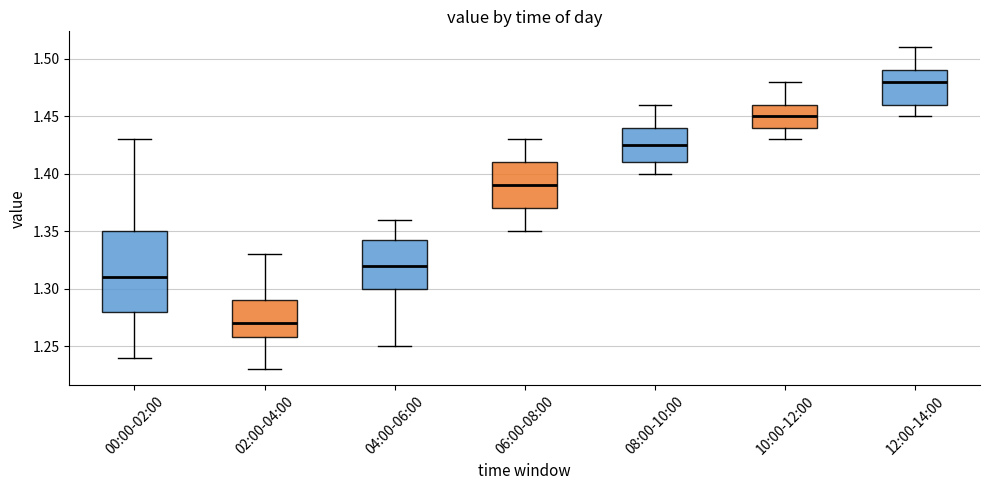

Reading left to right, read every box against the y-axis: the position of its median line, the range the box covers, and the ends of its whiskers. The values are not printed on the chart, so give them approximately, as read against the axis.

00:00-02:00: median 1.310, box 1.280 to 1.350, whiskers 1.240 to 1.430
02:00-04:00: median 1.270, box 1.260 to 1.290, whiskers 1.230 to 1.330
04:00-06:00: median 1.320, box 1.300 to 1.345, whiskers 1.250 to 1.360
06:00-08:00: median 1.390, box 1.370 to 1.410, whiskers 1.350 to 1.430
08:00-10:00: median 1.425, box 1.410 to 1.440, whiskers 1.400 to 1.460
10:00-12:00: median 1.450, box 1.440 to 1.460, whiskers 1.430 to 1.480
12:00-14:00: median 1.480, box 1.460 to 1.490, whiskers 1.450 to 1.510